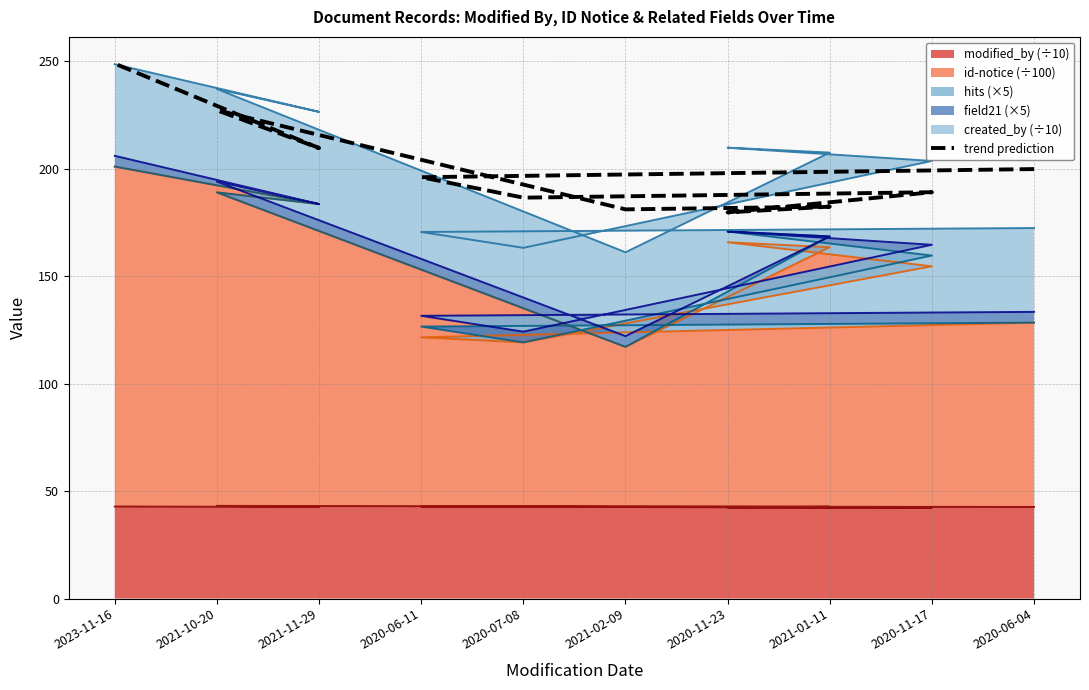

Reading left to right, extract all data points from this chart.

2020-06-04=199.8	2020-06-11=196.0	2020-07-08=186.5	2020-11-17=189.0	2020-11-23=179.6	2021-01-11=182.3	2021-02-09=181.0	2021-10-20=227.2	2021-11-29=209.5	2023-11-16=248.8